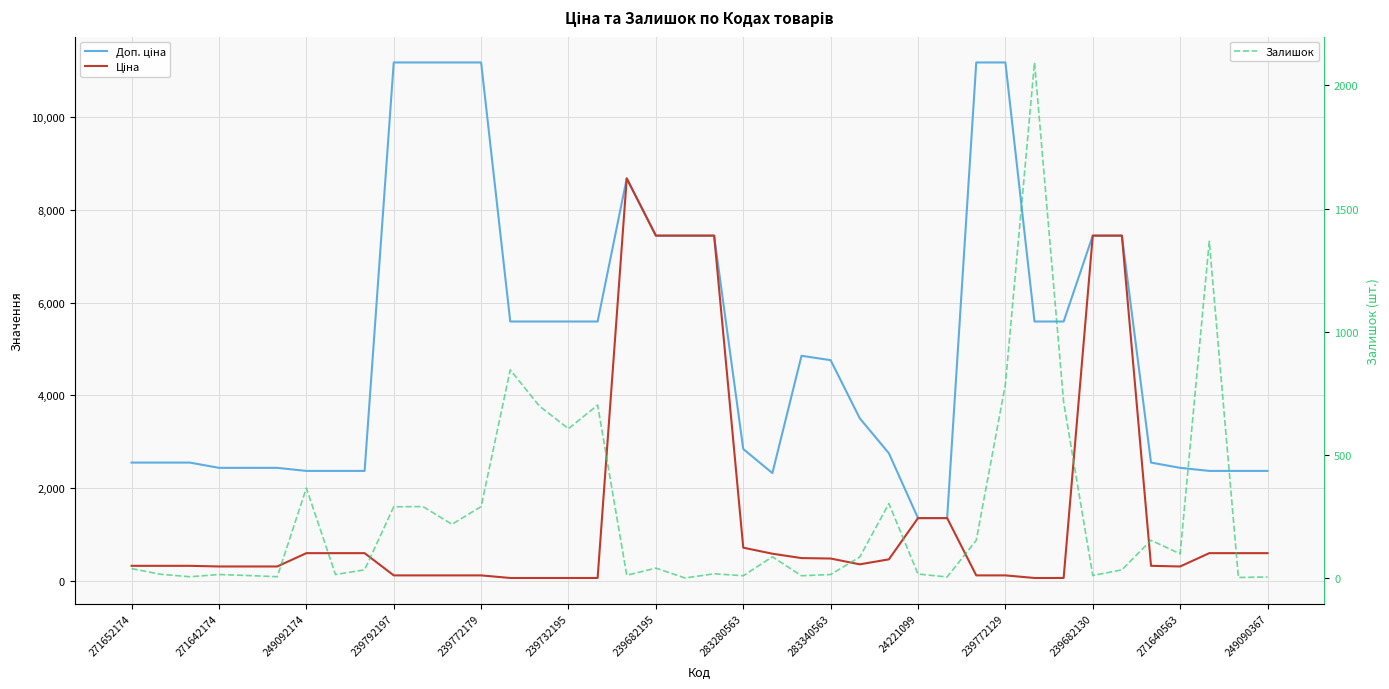

What is the maximum value for Залишок?

2093